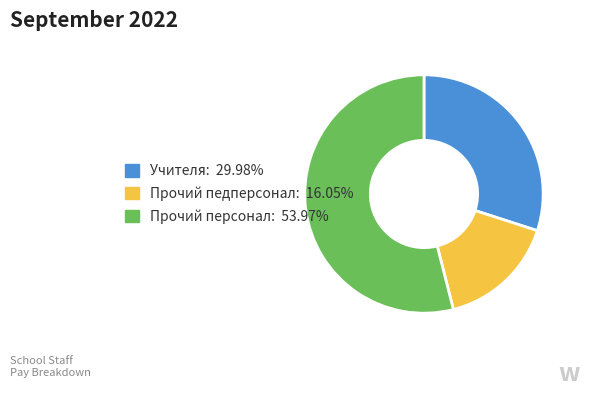

Which slice is the smallest?

Прочий педперсонал